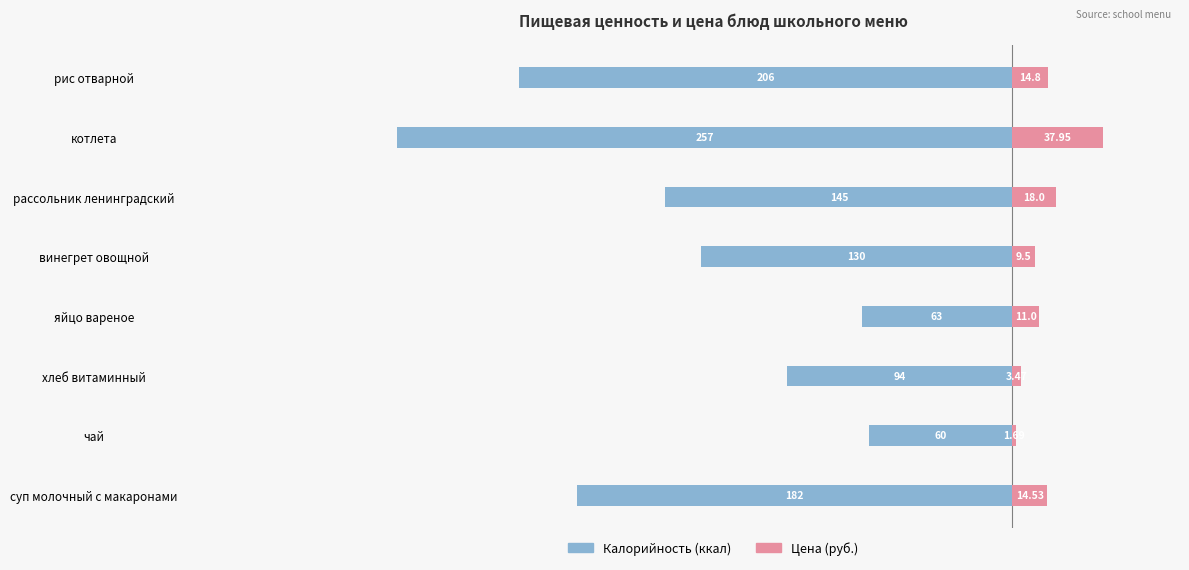

What is the sum of all Калорийность values?

-1137.0